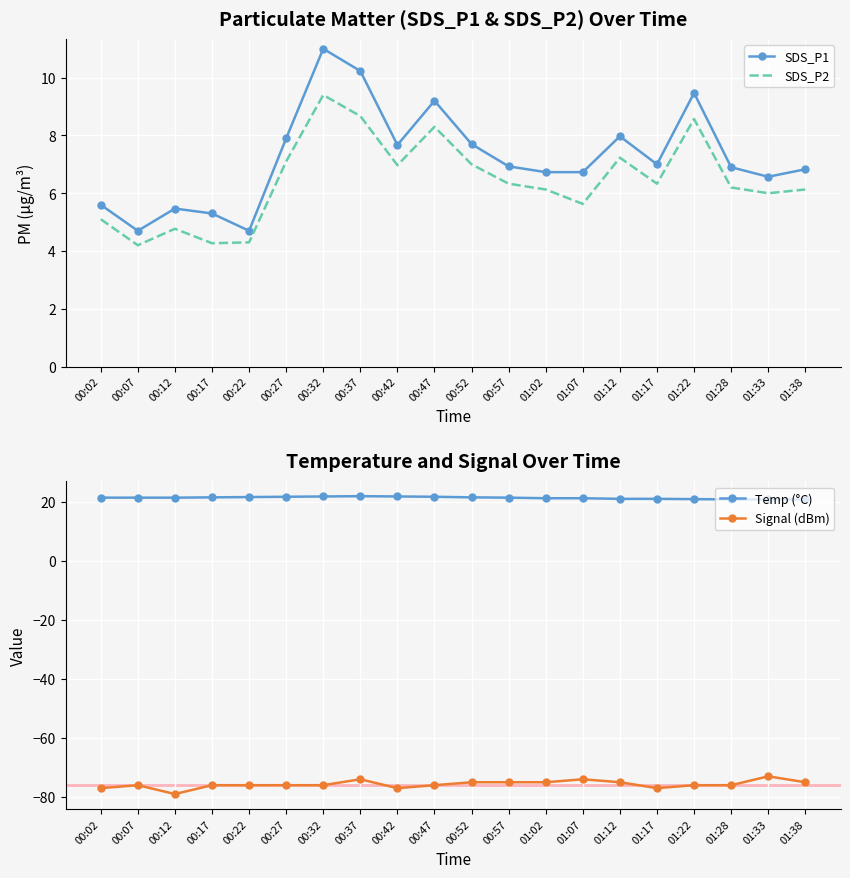

What is the spread (max minus min) of values at 00:42?

98.8